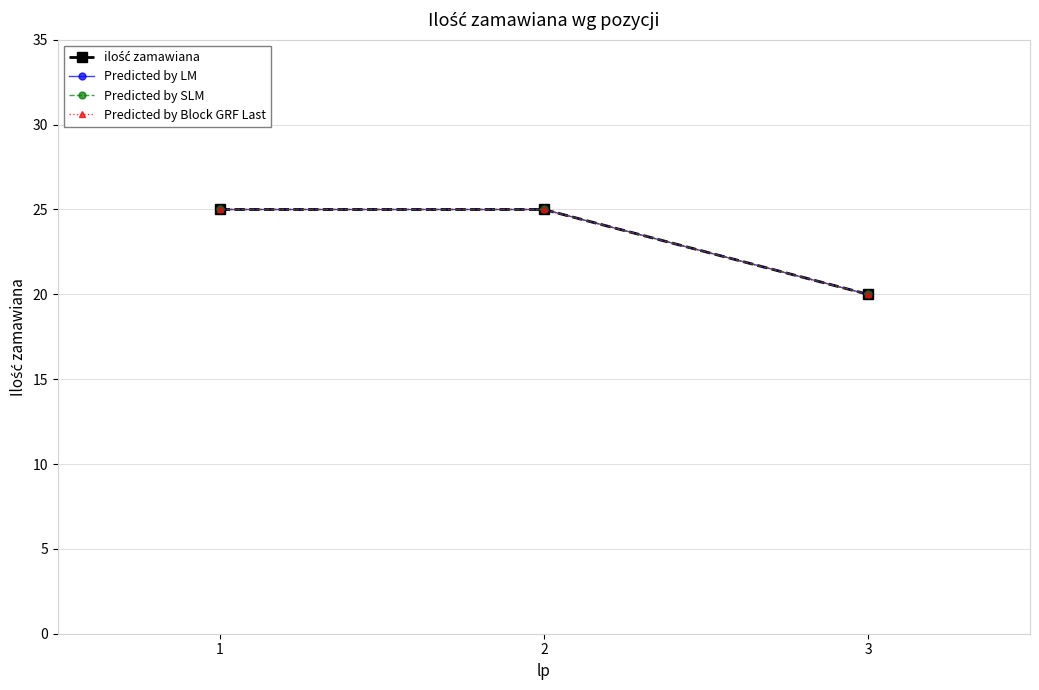

Is this an area chart (filled region under the line)?

No